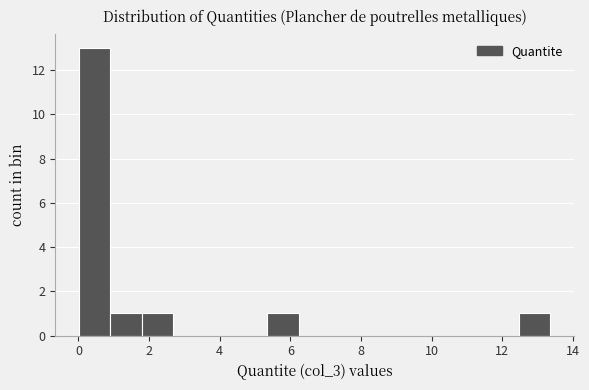

Reading left to right, transcribe this chart: for each bar, give the range it covers on the x-axis and its height. Neither the bar edges nor the heights are printed on the chart, so give them approximately, as read against the axes.

0.0 to 1.0: 13
1.0 to 1.8: 1
1.8 to 2.6: 1
2.6 to 3.6: 0
3.6 to 4.4: 0
4.4 to 5.4: 0
5.4 to 6.2: 1
6.2 to 7.2: 0
7.2 to 8.0: 0
8.0 to 9.0: 0
9.0 to 9.8: 0
9.8 to 10.6: 0
10.6 to 11.6: 0
11.6 to 12.4: 0
12.4 to 13.4: 1